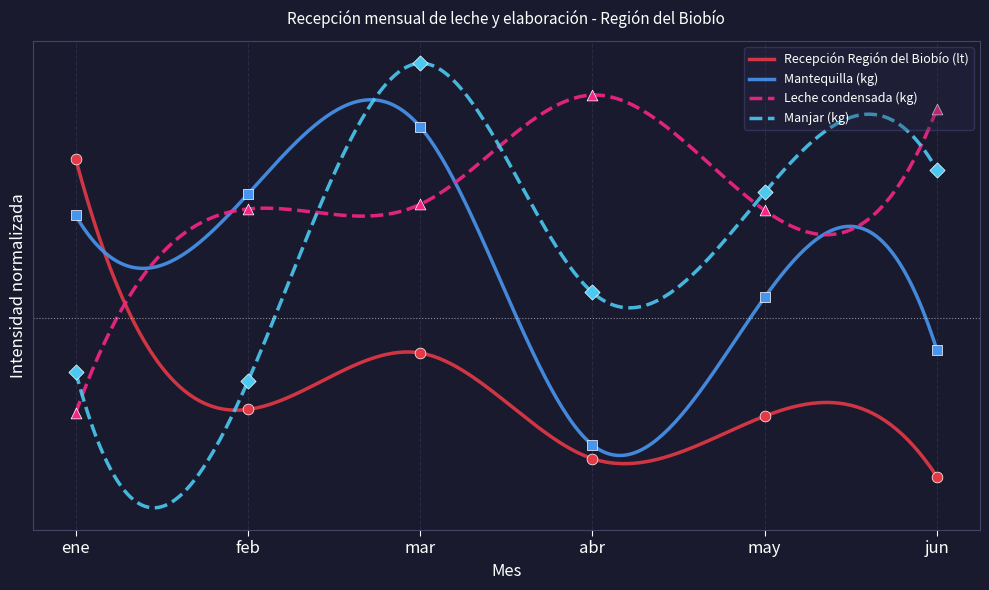

At how many categories does at least one series exceed 0?

6